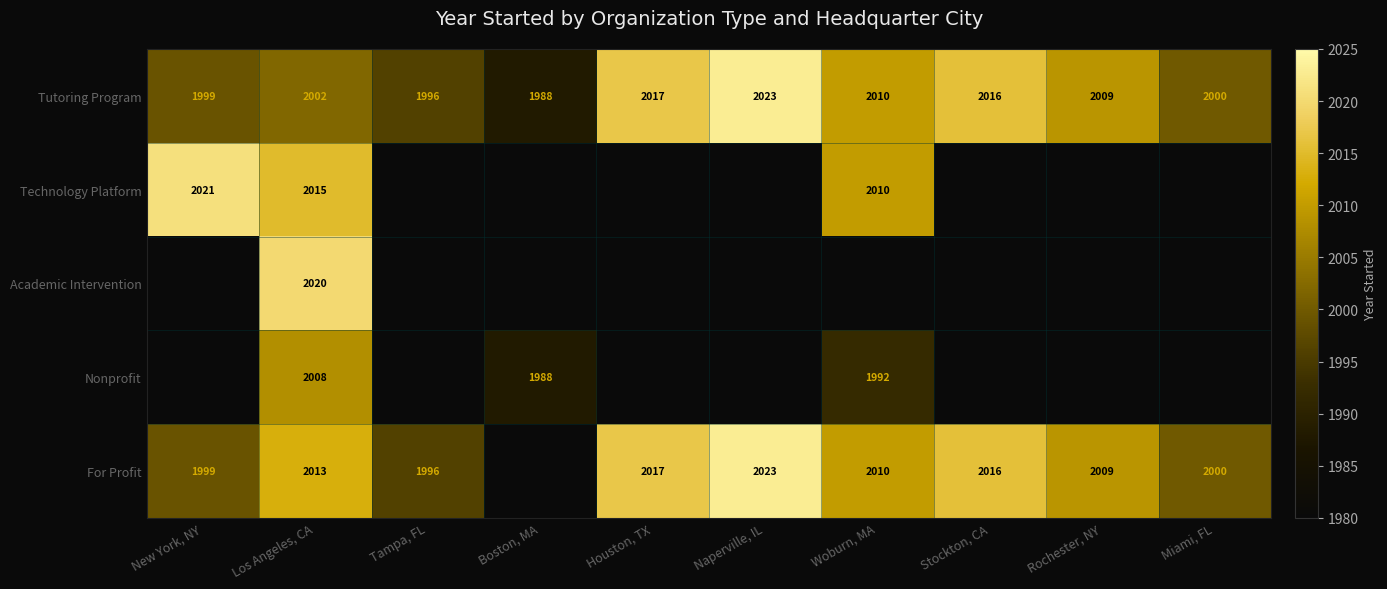

Is it true that For Profit equals 1996 at Tampa, FL?

True